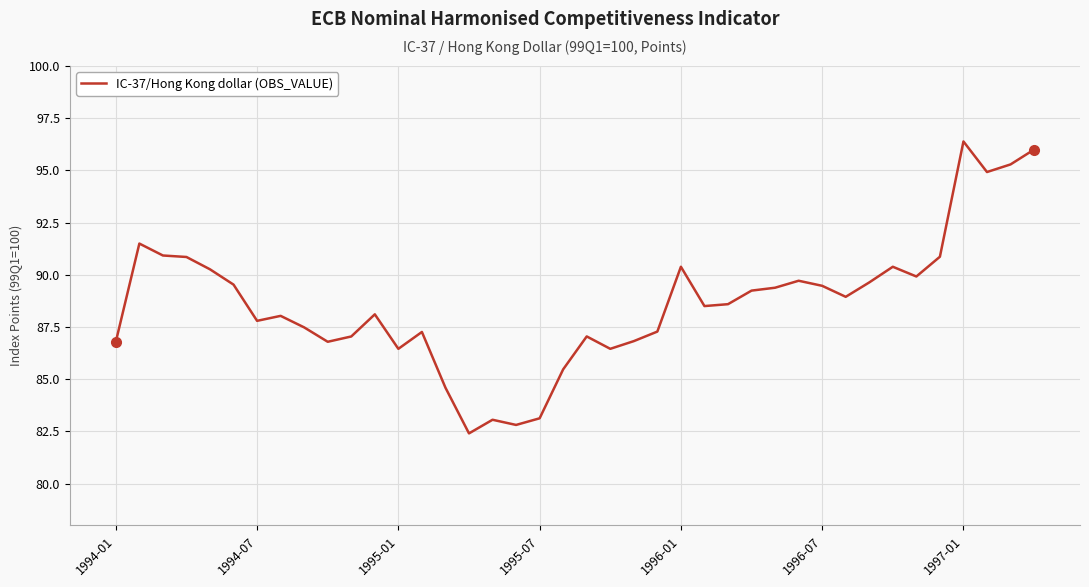

How many series are shown in this chart?

1